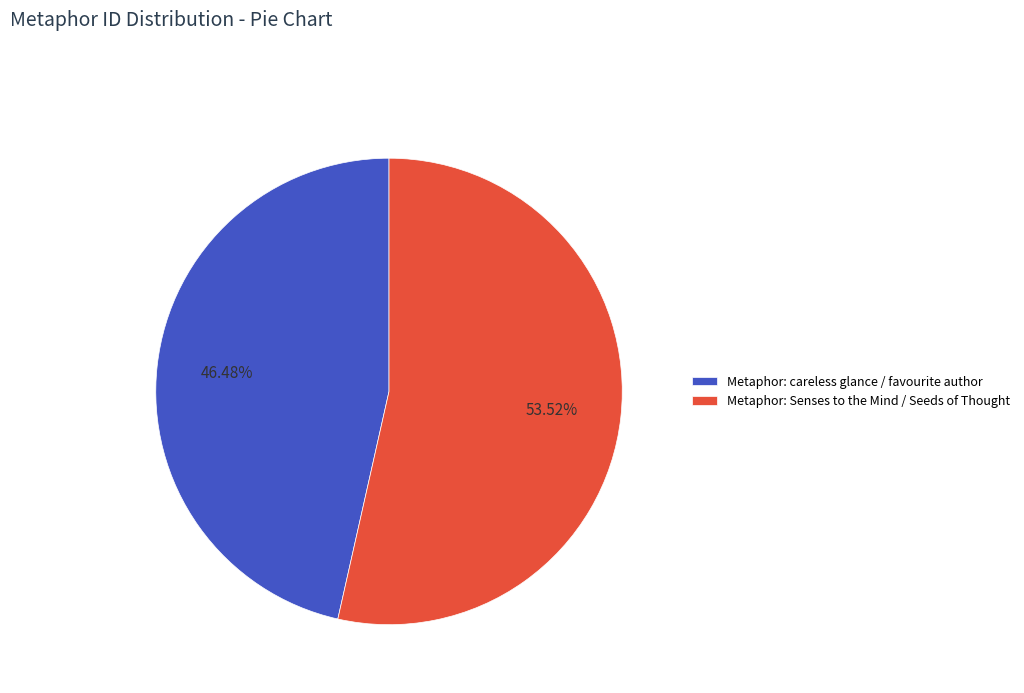

The Metaphor: careless glance / favourite author slice represents 61% of the pie. True or false?

False